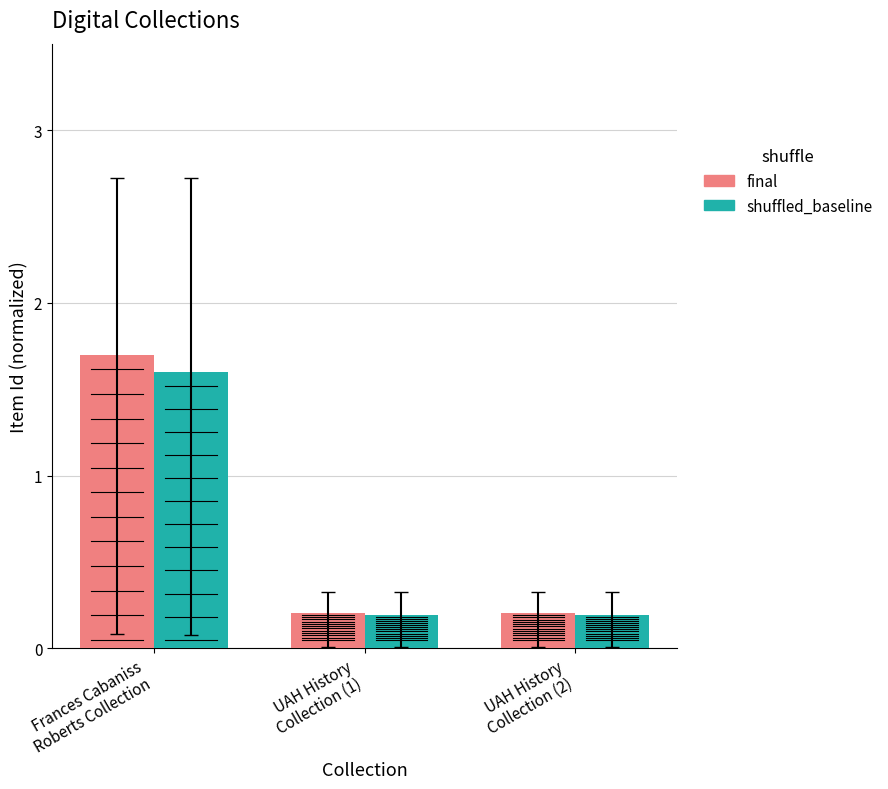

Reading left to right, what are all the values shown in this chart?

final: 1.7	0.2	0.2
shuffled_baseline: 1.6	0.2	0.2